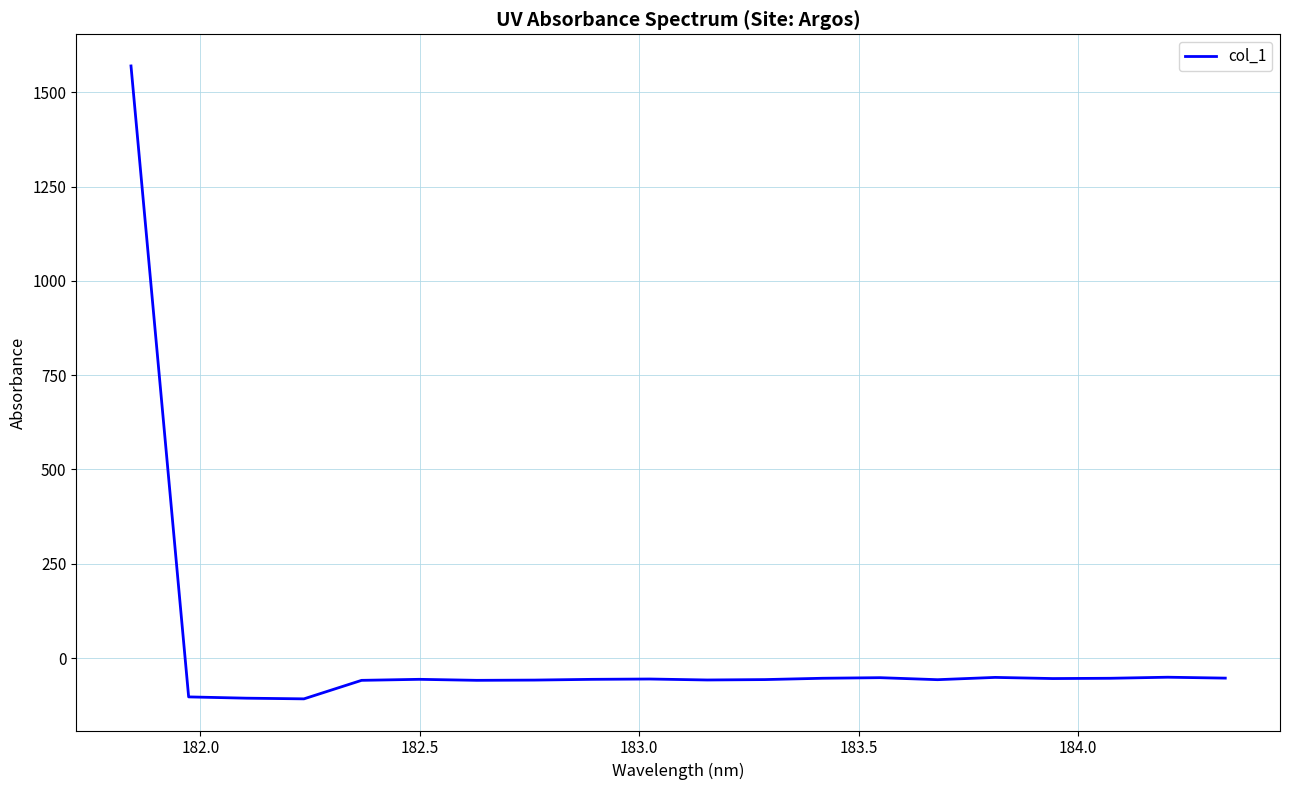

How many values are below zero?

19